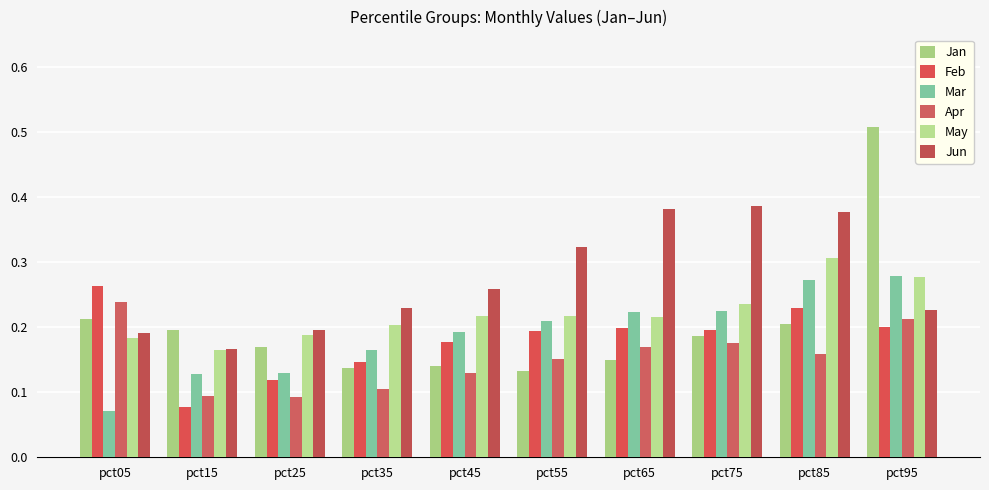

At which category is the sum across all series the highest?

pct95